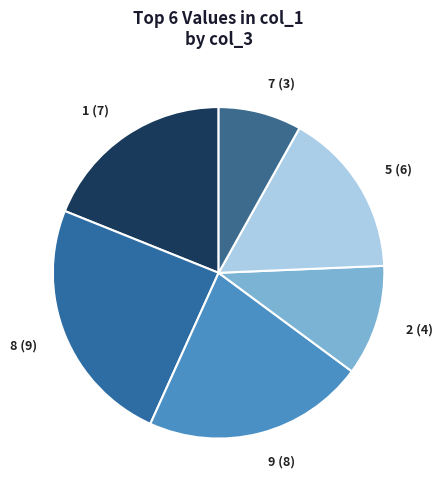

Approximately how many times larger is the value at 5 (6) compared to 9 (8)?

0.8